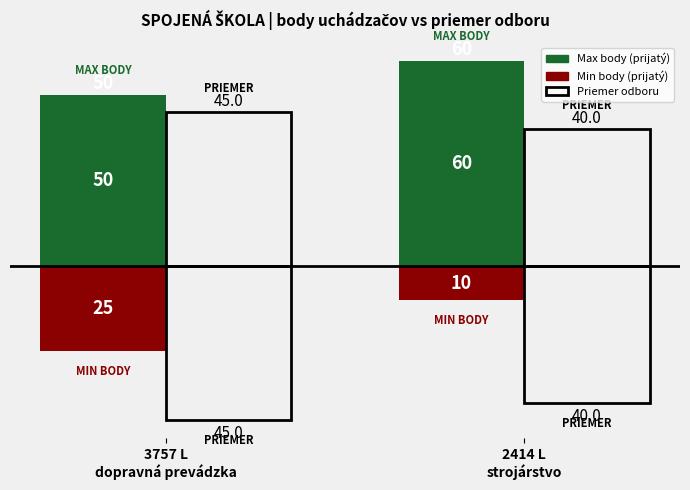

Between 2414 L
strojárstvo and 3757 L
dopravná prevádzka, which is larger?

2414 L
strojárstvo